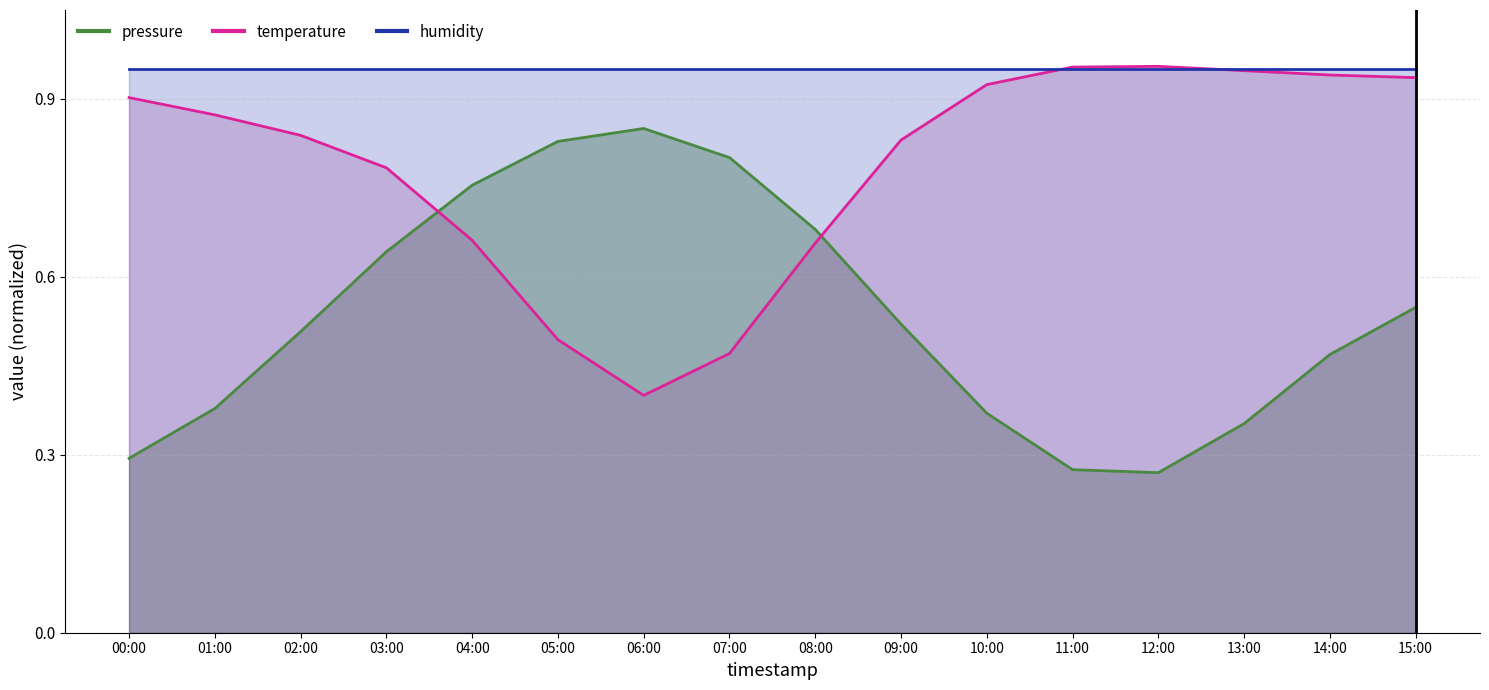

After their last crossing, which series has the higher values: humidity (line) or temperature (line)?

humidity (line)